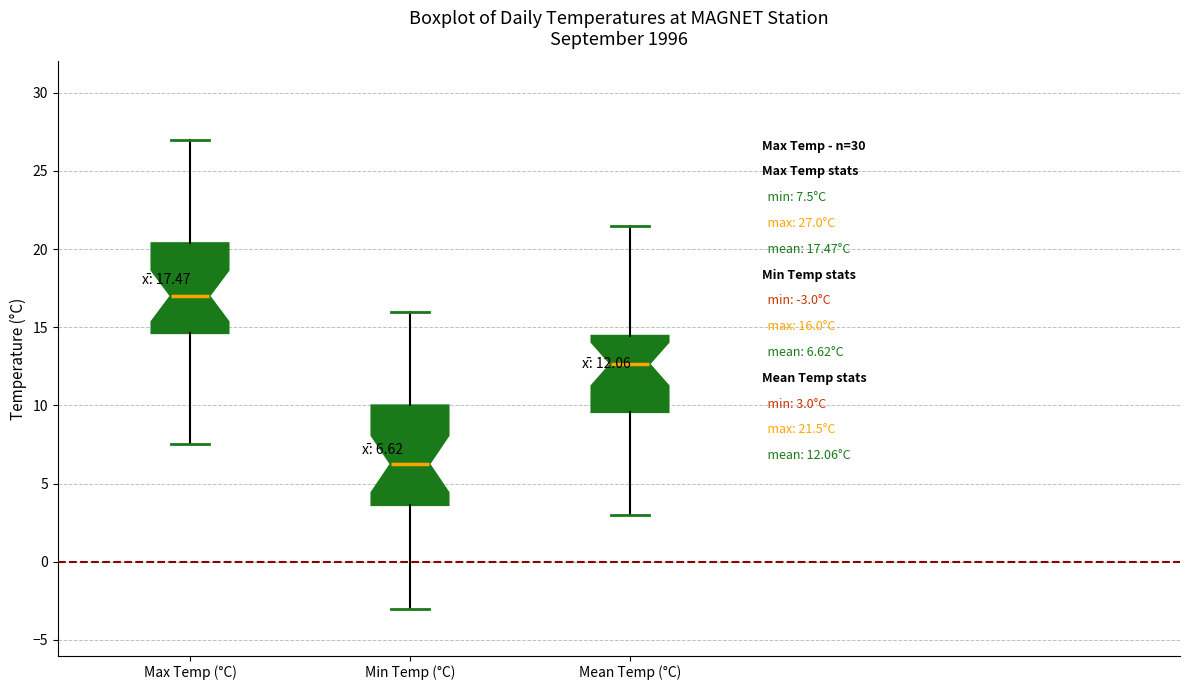

Which box has the highest median line?

Max Temp (°C)